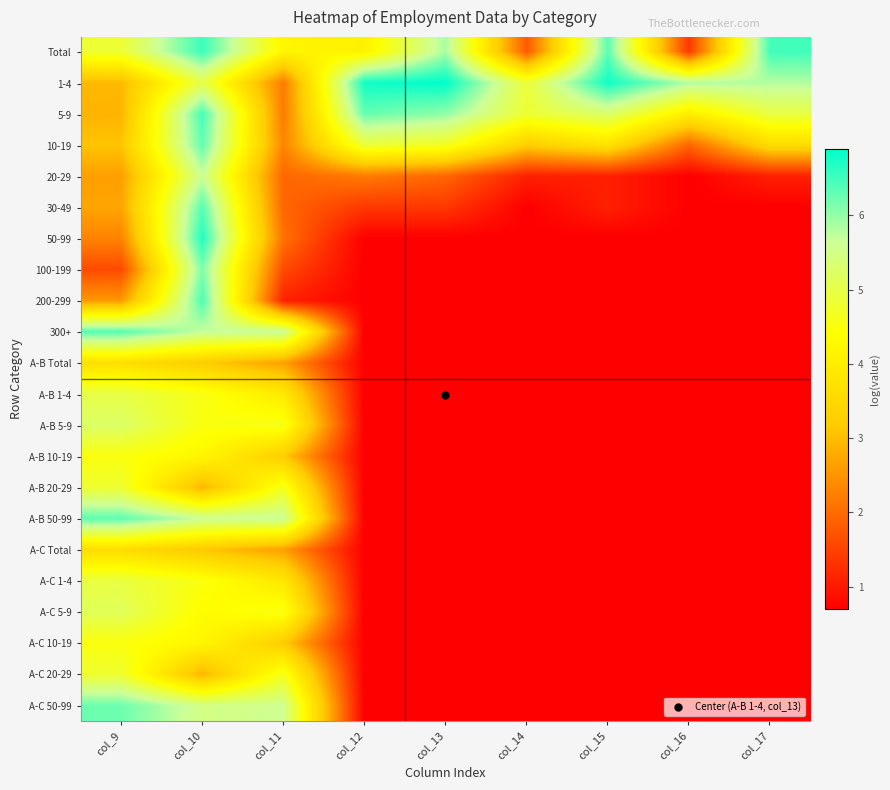

How many data points does each series have?

9